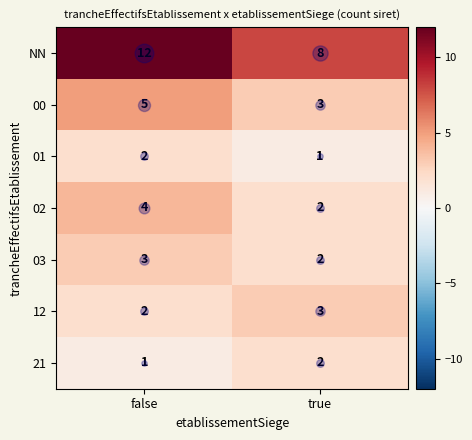

Is it true that 01 equals 2 at false?

True